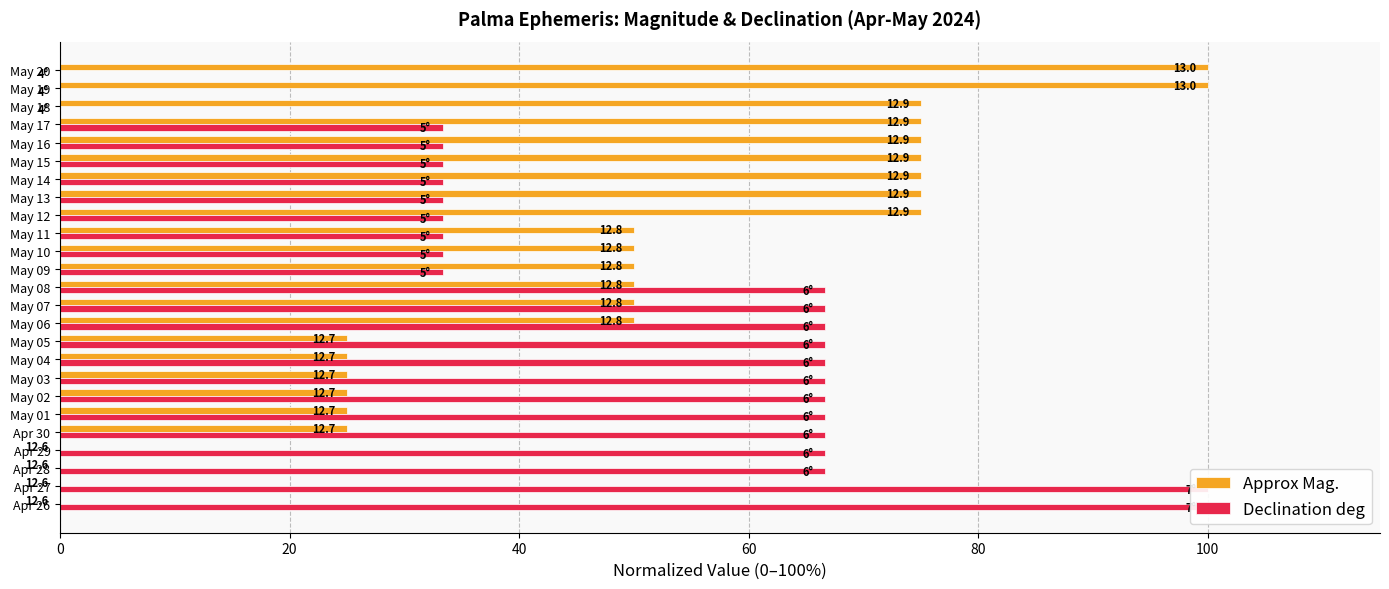

Reading right to left, extract all data points from this chart.

Approx Mag.: 100.0	100.0	75.0	75.0	75.0	75.0	75.0	75.0	75.0	50.0	50.0	50.0	50.0	50.0	50.0	25.0	25.0	25.0	25.0	25.0	25.0	0.0	0.0	0.0	0.0
Declination deg: 0.0	0.0	0.0	33.3	33.3	33.3	33.3	33.3	33.3	33.3	33.3	33.3	66.7	66.7	66.7	66.7	66.7	66.7	66.7	66.7	66.7	66.7	66.7	100.0	100.0